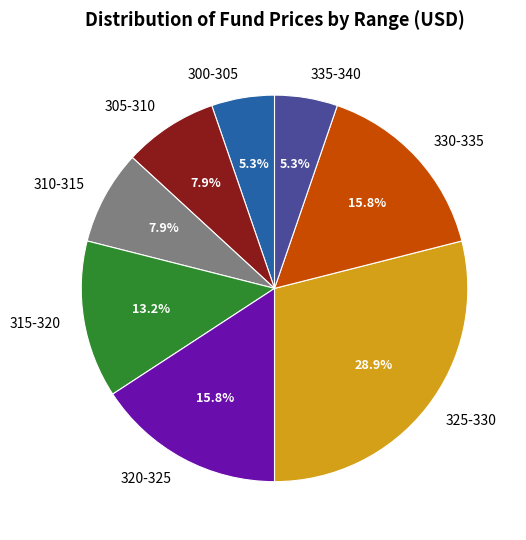

What is the ratio of the value at 310-315 to the value at 335-340?

1.5